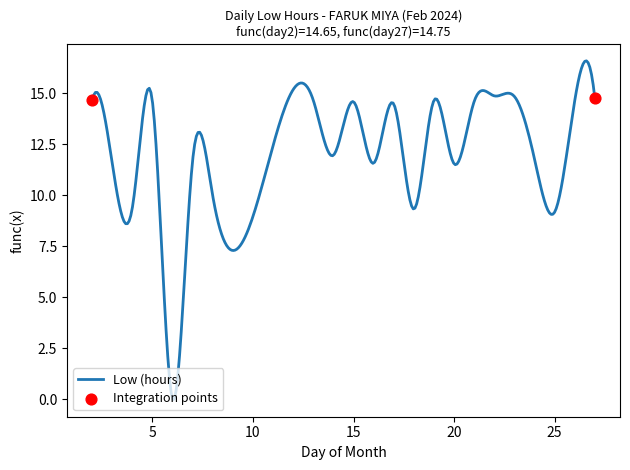

What is the difference between the maximum and minimum values?

16.6